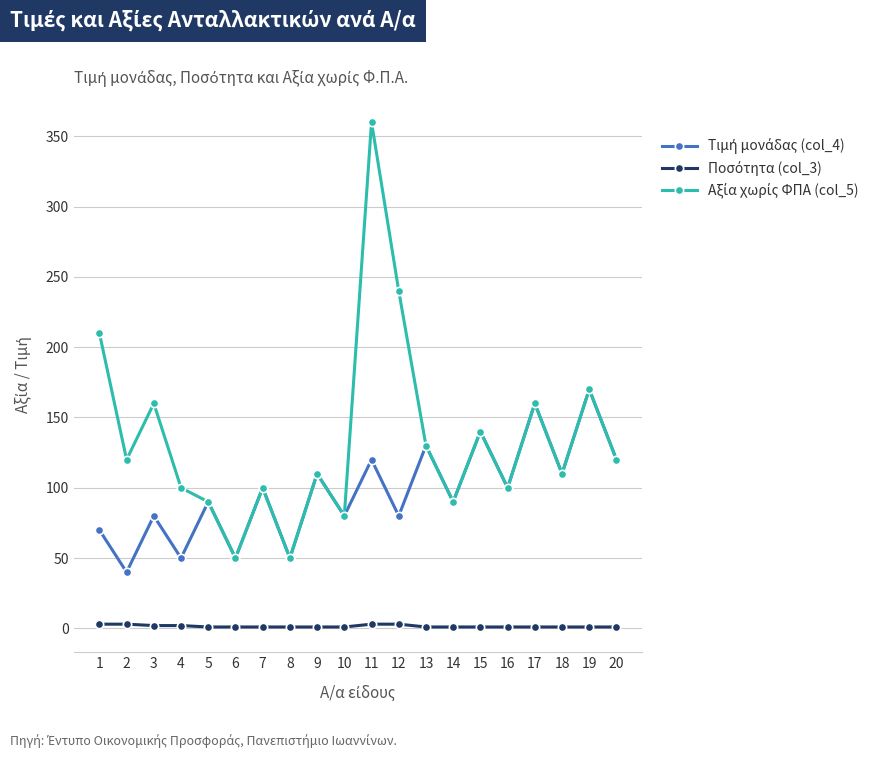

Which label corresponds to the largest value in the chart?

11